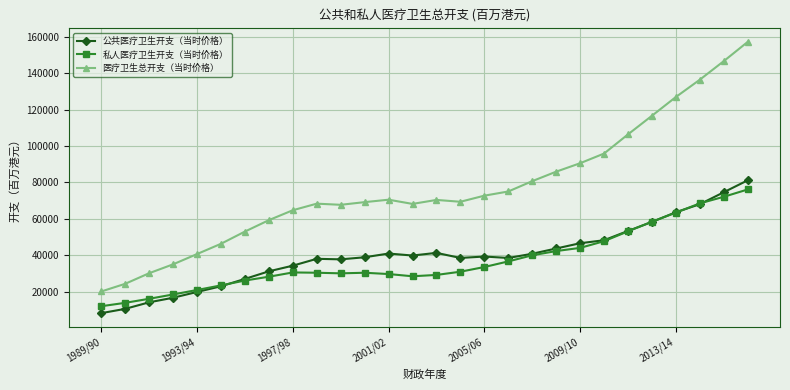

Which series has the largest range (max minus min)?

医疗卫生总开支（当时价格）